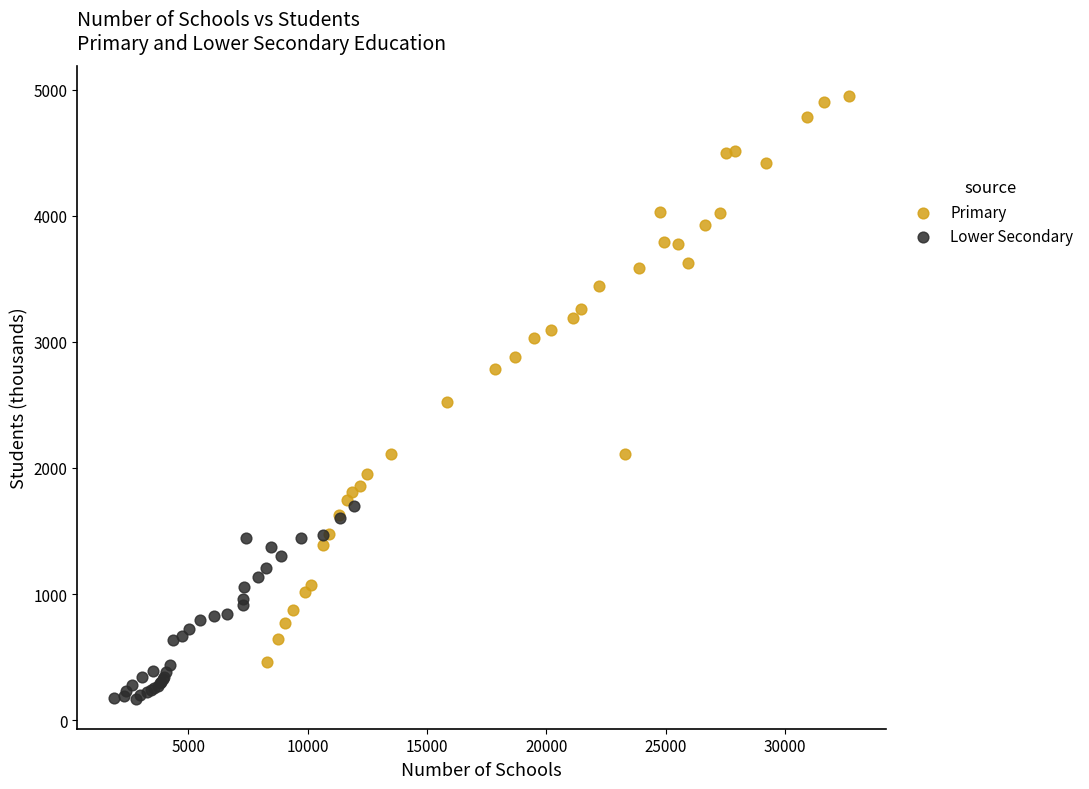

Which series reaches the maximum Y coordinate?

Primary